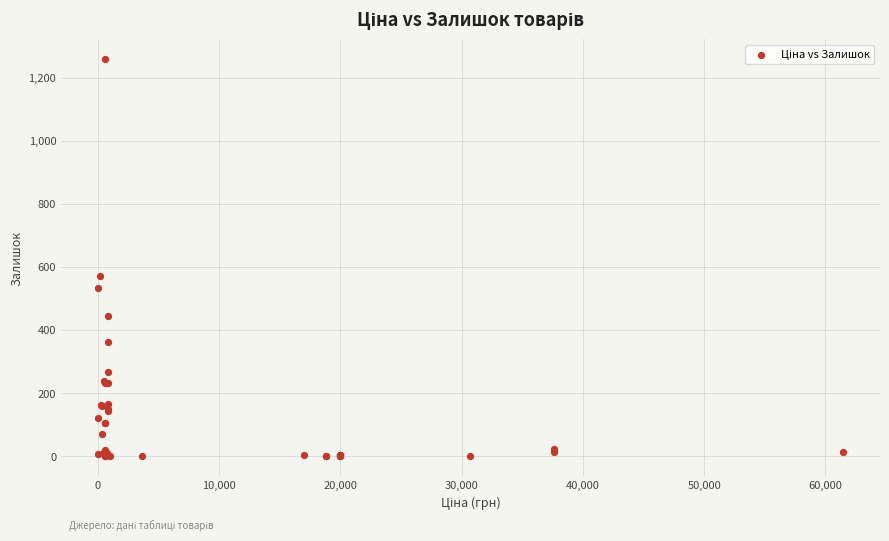

What Y value in the scatter plot is closest to 629?

571